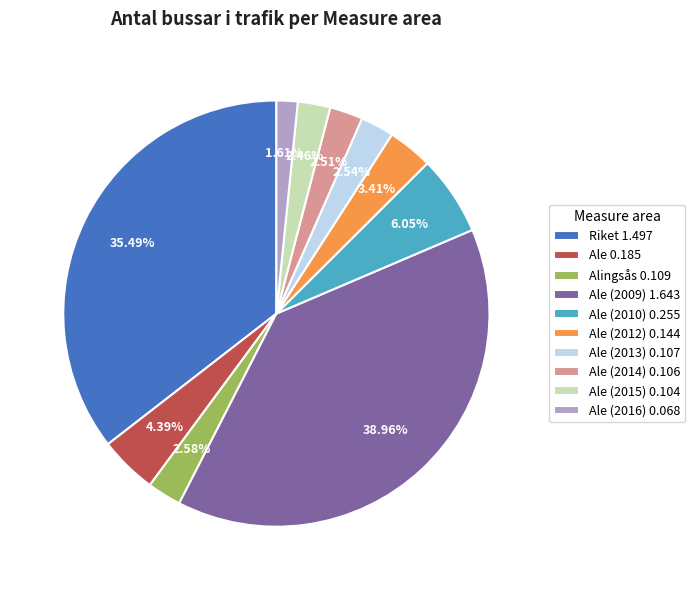

Which slice is the smallest?

Ale (2016) 0.068